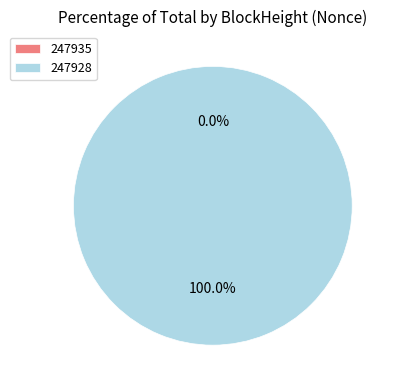

What is the smallest slice in the pie chart?

247935